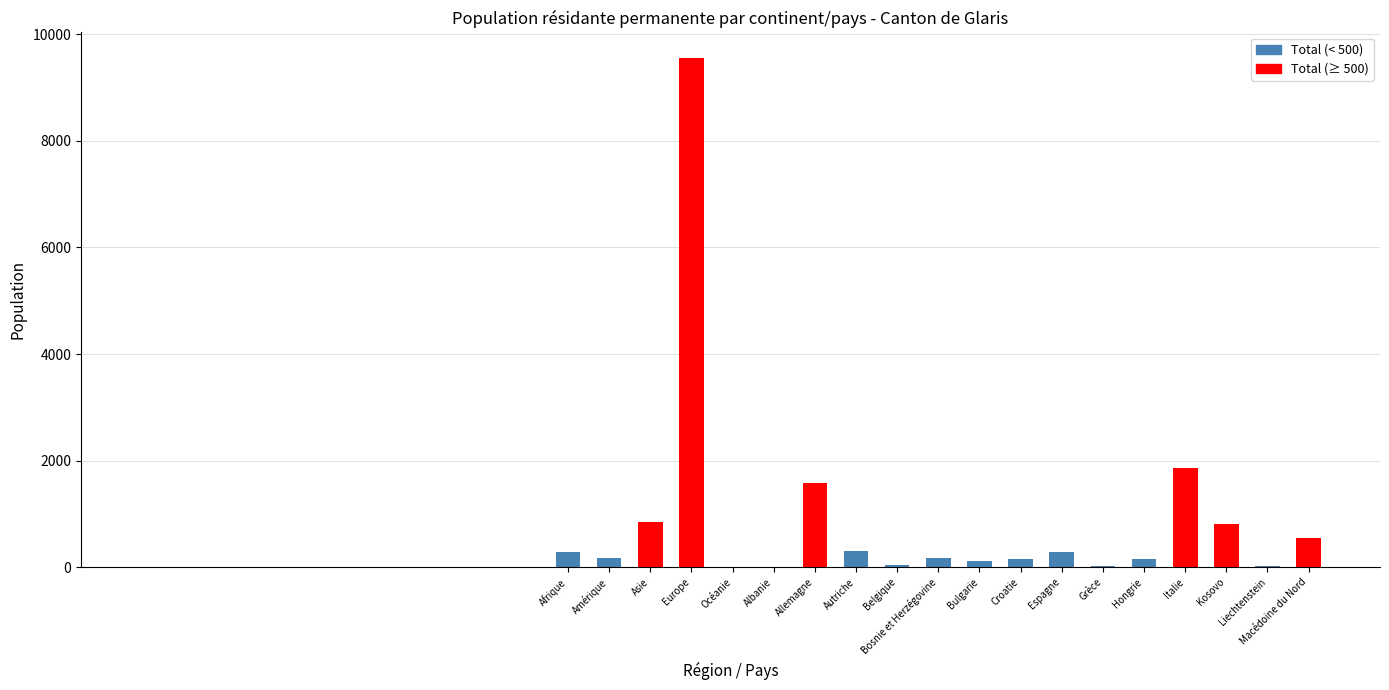

What is the sum of all values?

16962